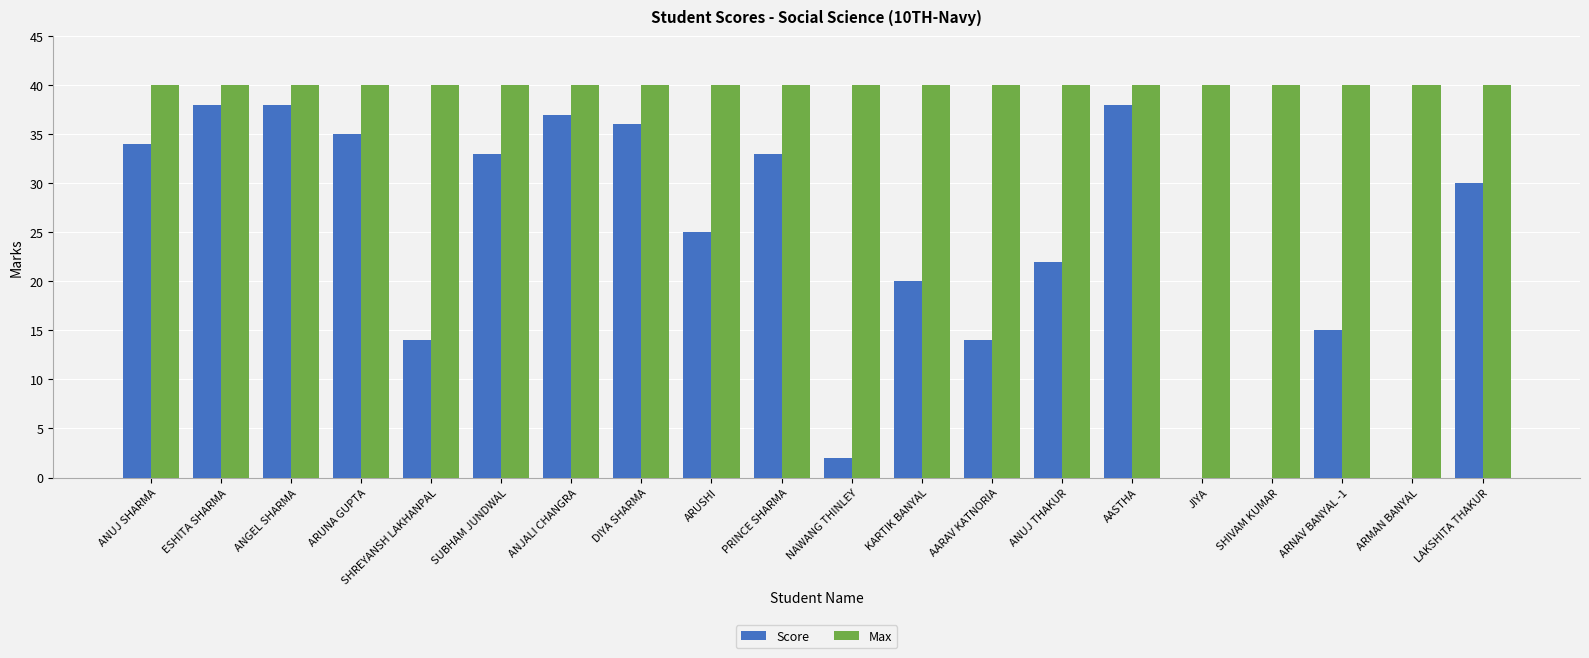

Between ANJALI CHANGRA and KARTIK BANYAL, which series saw the biggest shift?

Score